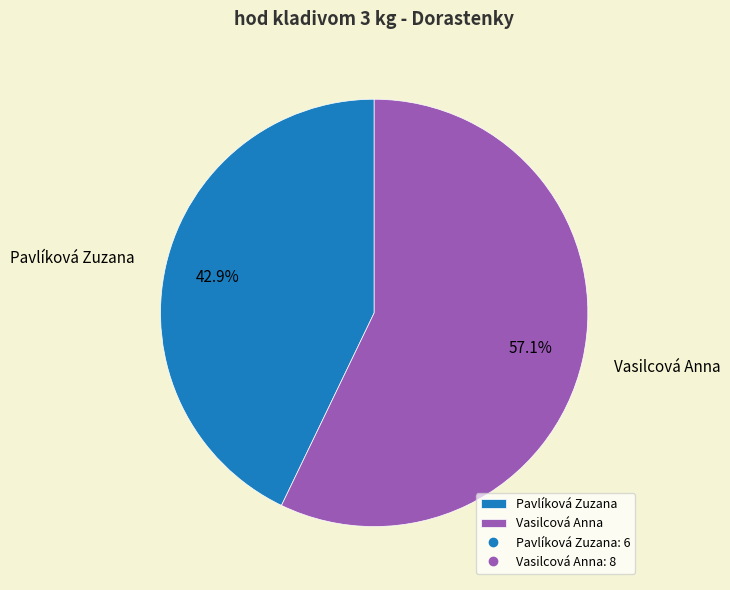

Is it true that Vasilcová Anna is 57% of the pie?

True